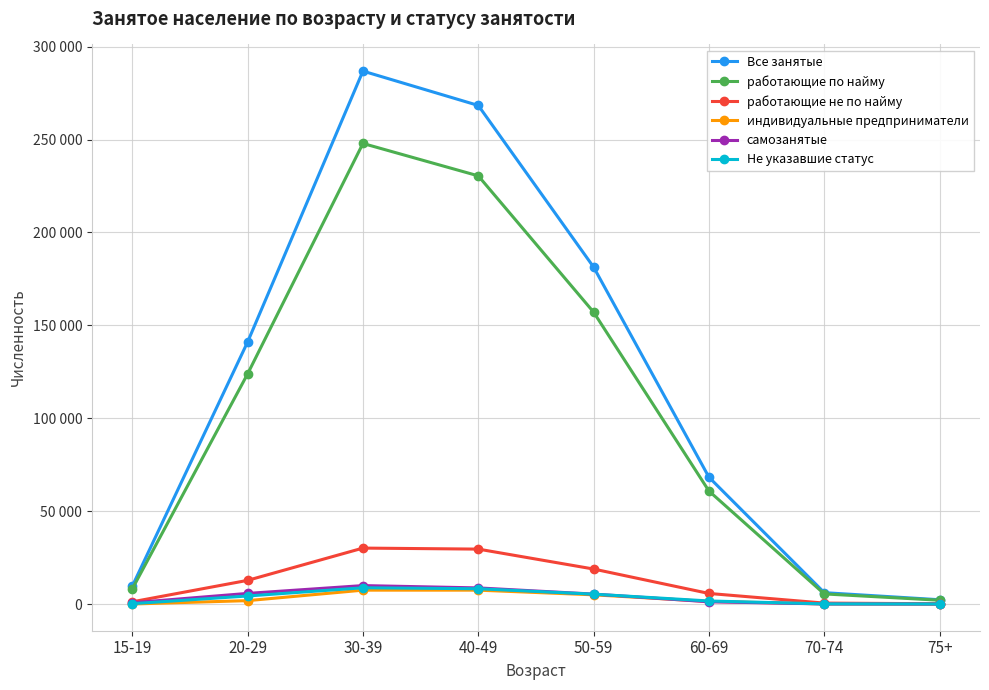

What position from the right is 70-74?

2